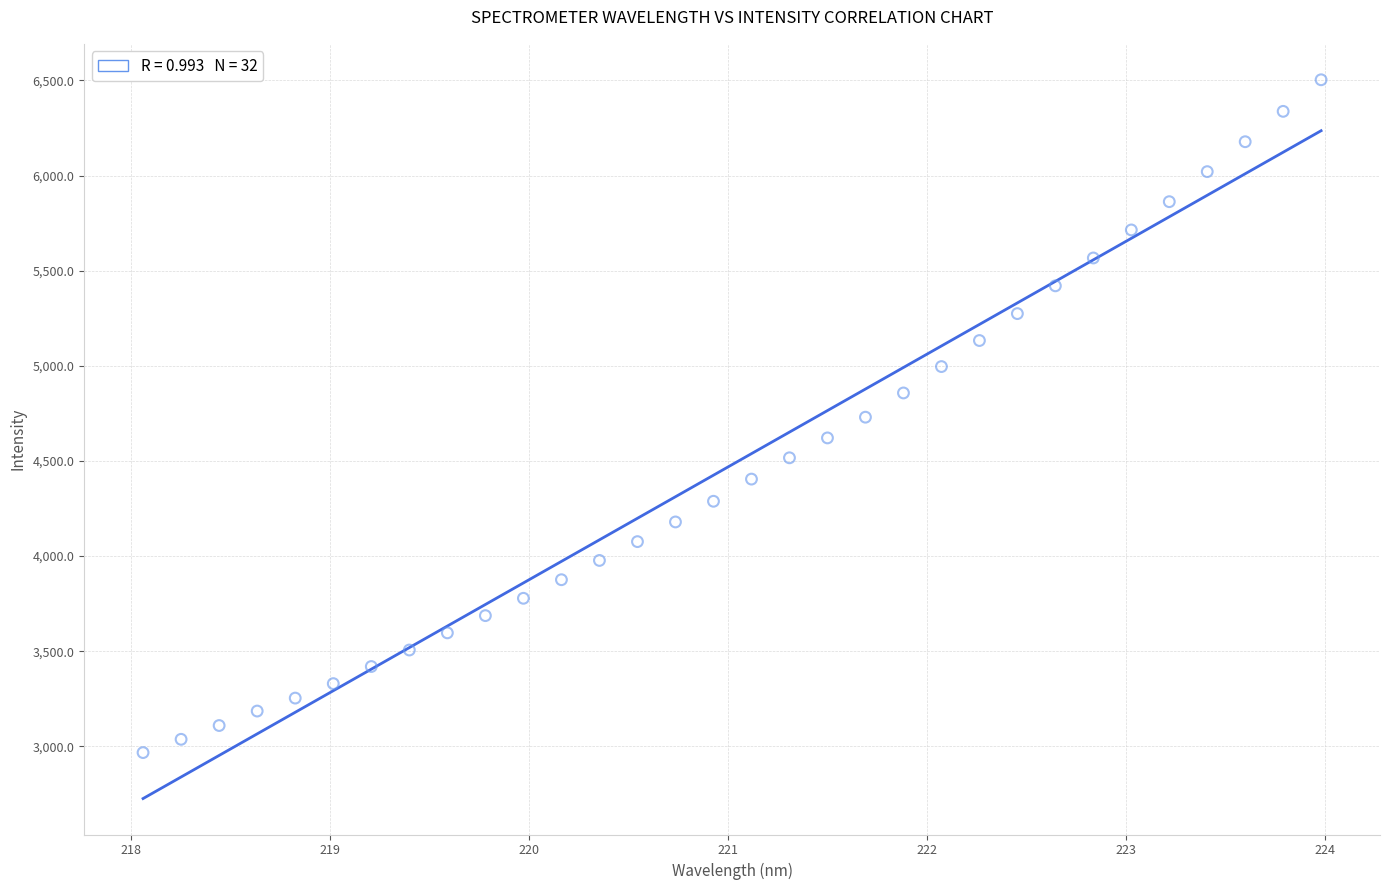

What is the range of X values (max minus min)?

5.9